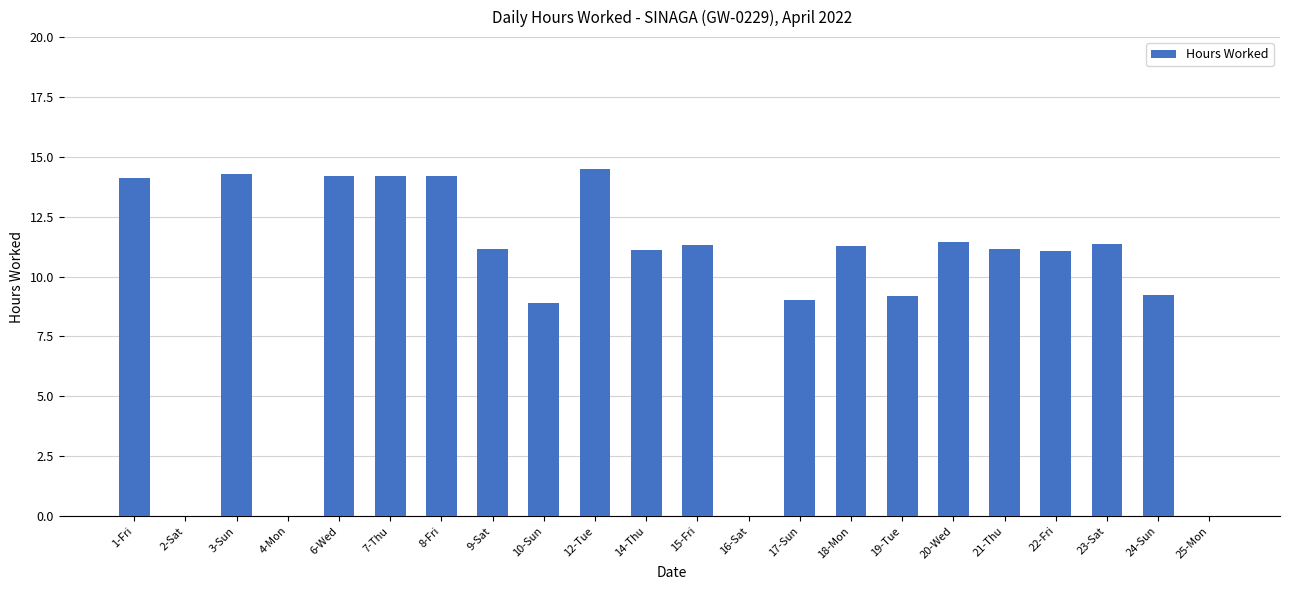

What is the sum of all values?

211.7